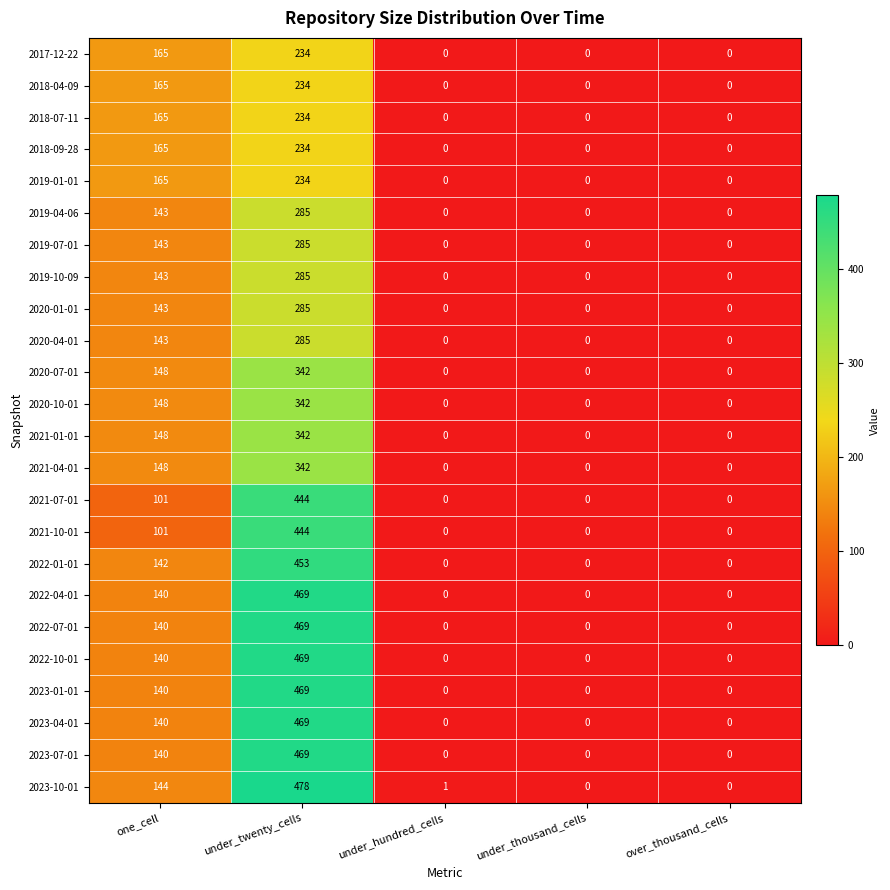

Count the number of data series in this chart.

24